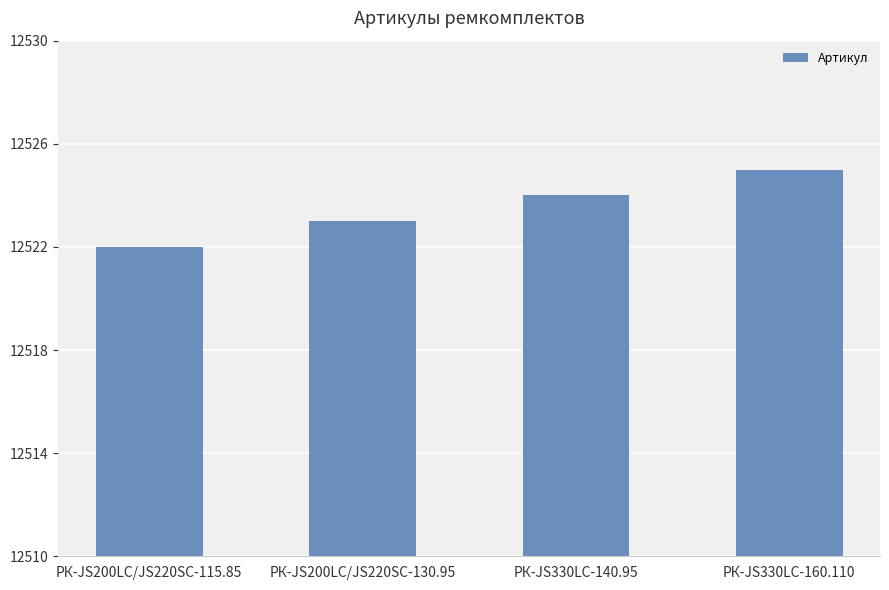

What is the difference between the maximum and minimum values?

3